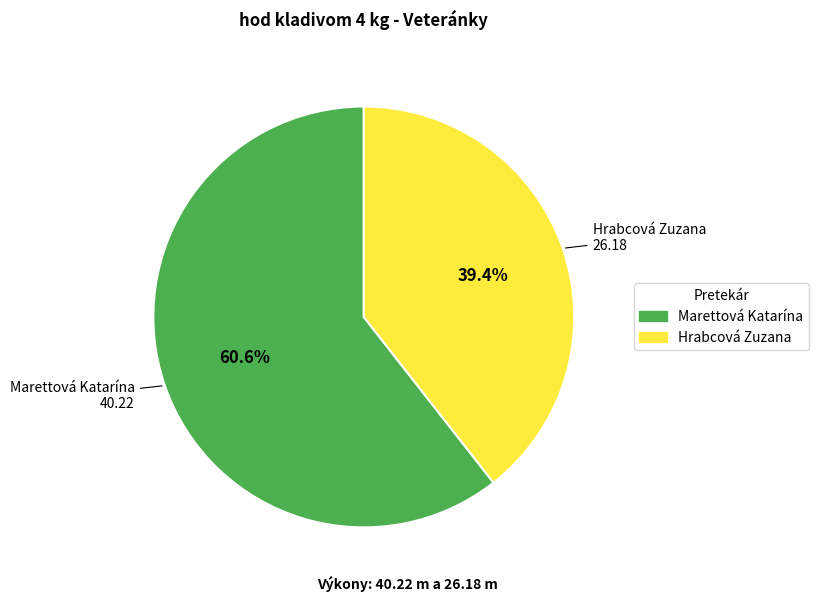

What percentage is NOT represented by Marettová Katarína?

39.4%